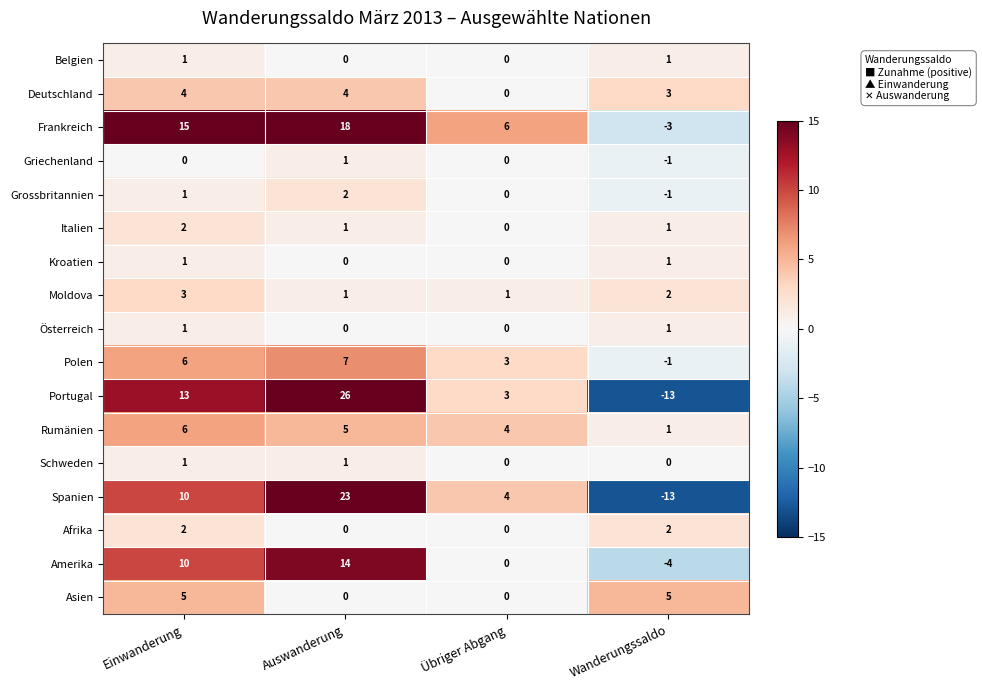

Which series has the widest spread of values?

Portugal